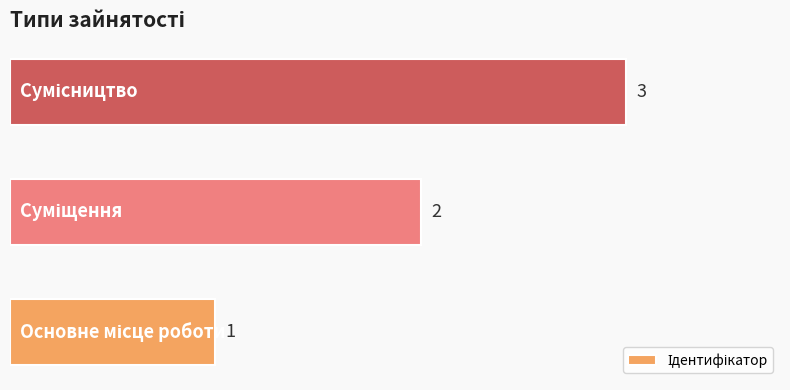

Count the values in the range 1 to 3.

3